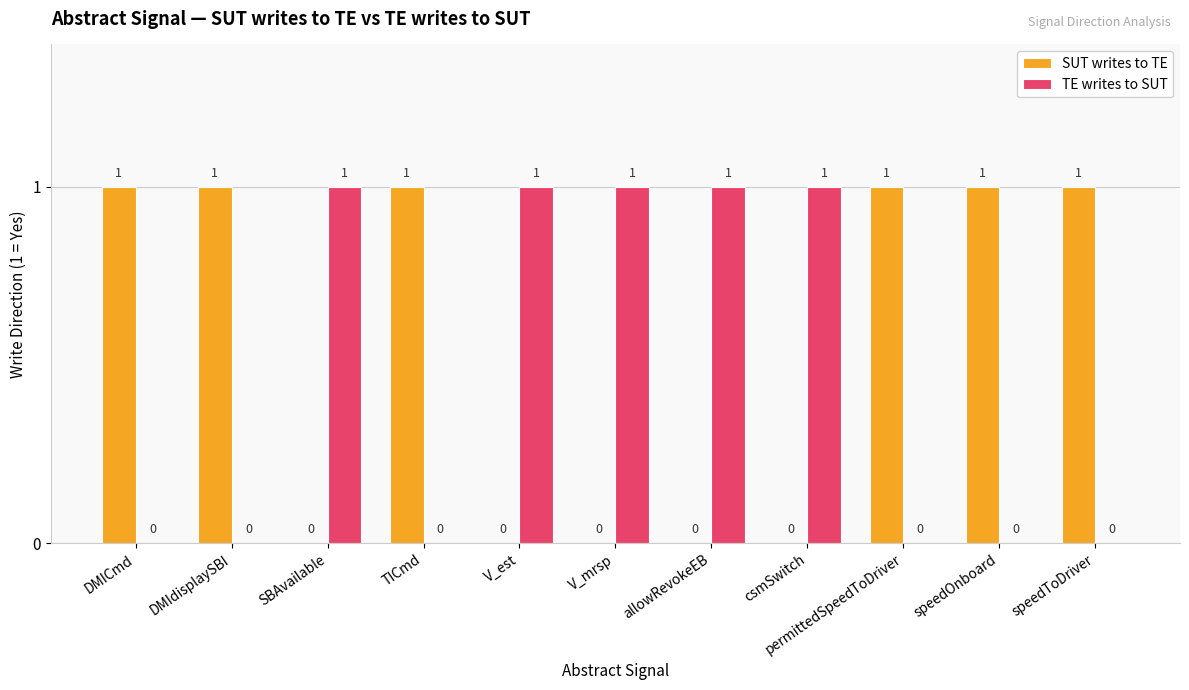

How many data points does each series have?

11